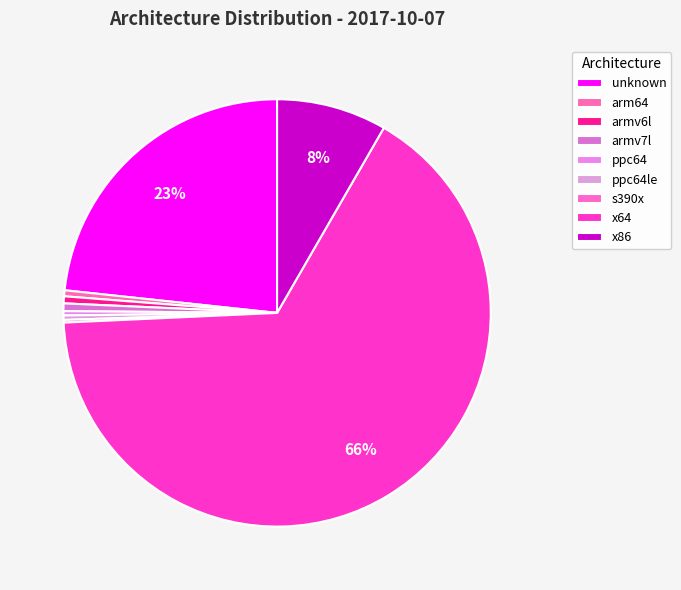

Is there any slice that represents more than half of the pie?

Yes